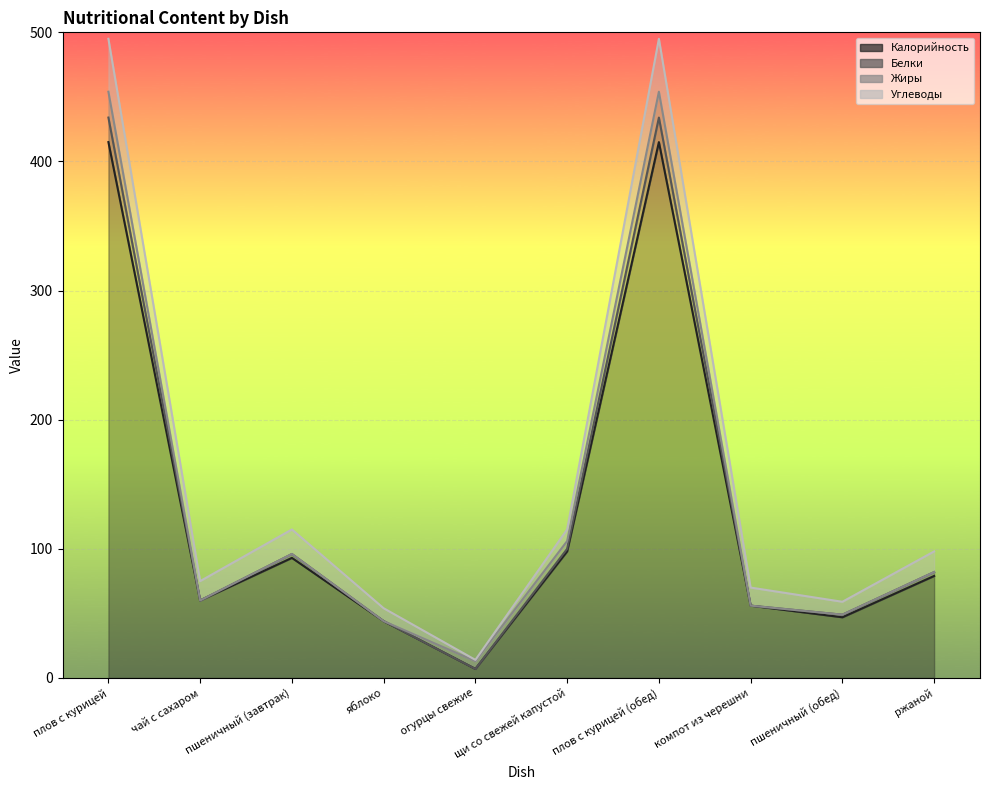

What position from the left is плов с курицей?

1